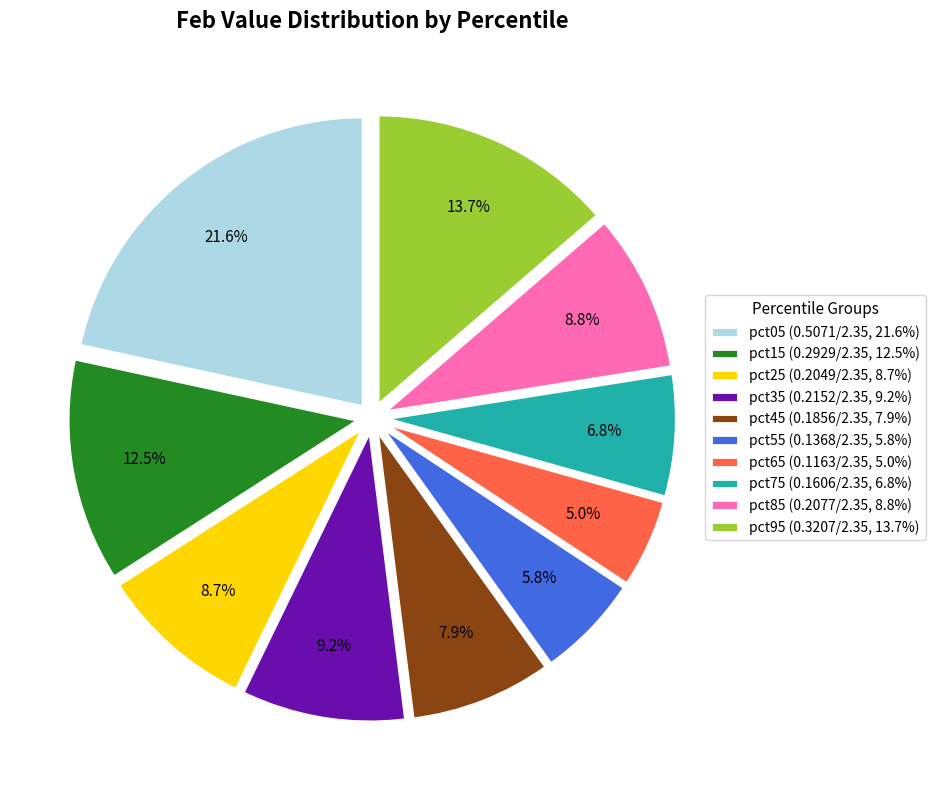

To the nearest percent, what is the average slice percentage?

10%